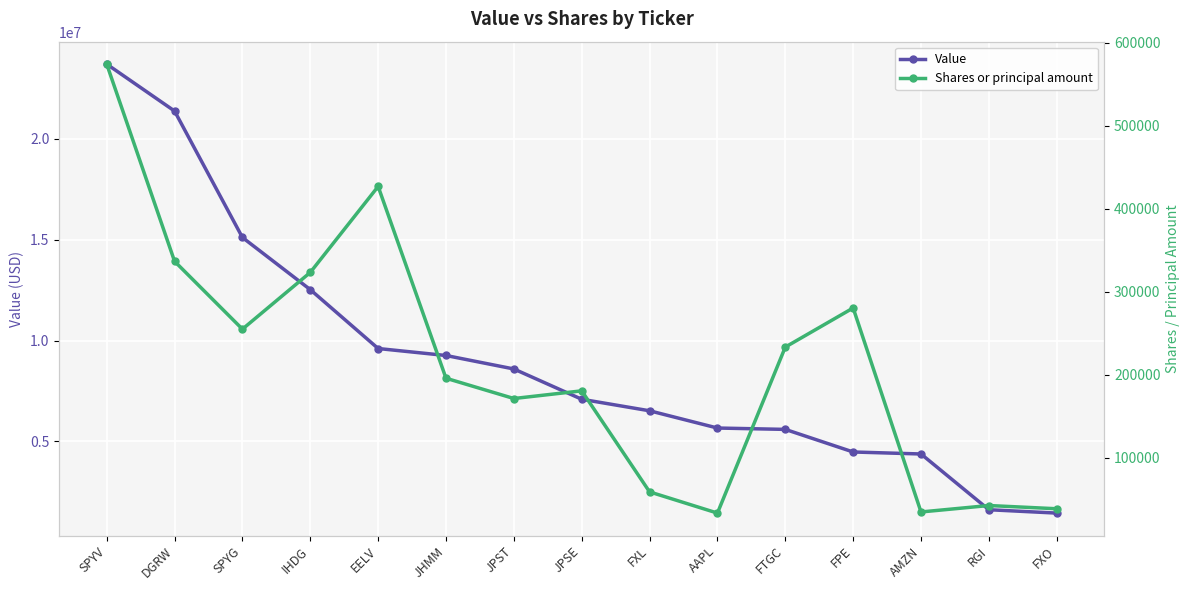

Which label corresponds to the largest value in the chart?

SPYV